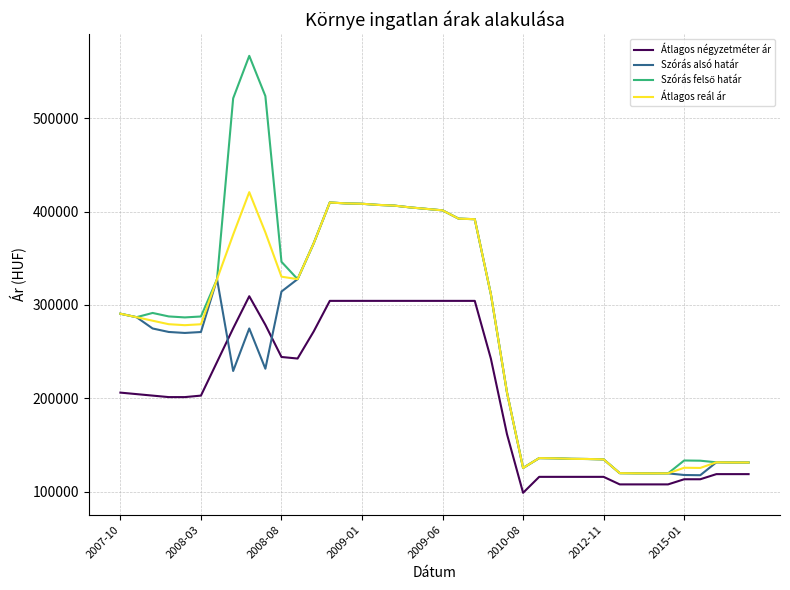

What is the maximum value for Átlagos négyzetméter ár?

309375